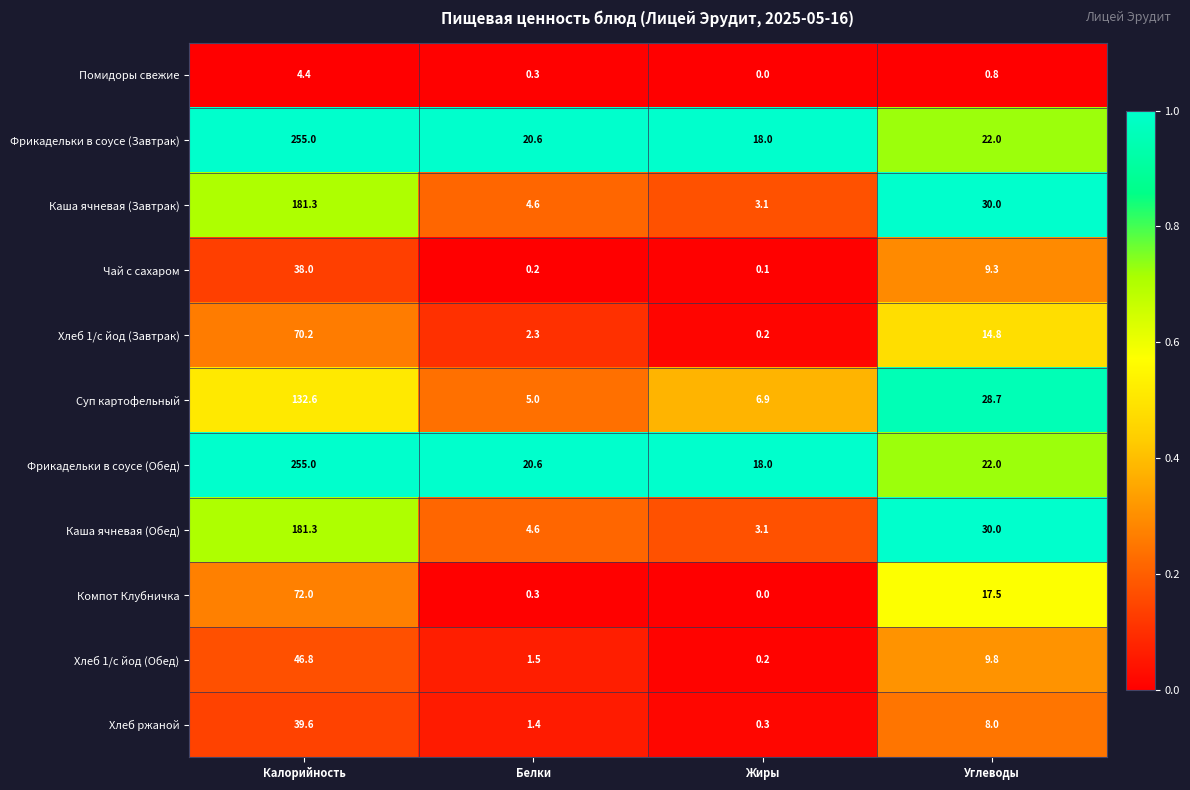

The value of Фрикадельки в соусе (Обед) at Жиры is 8.1. True or false?

False